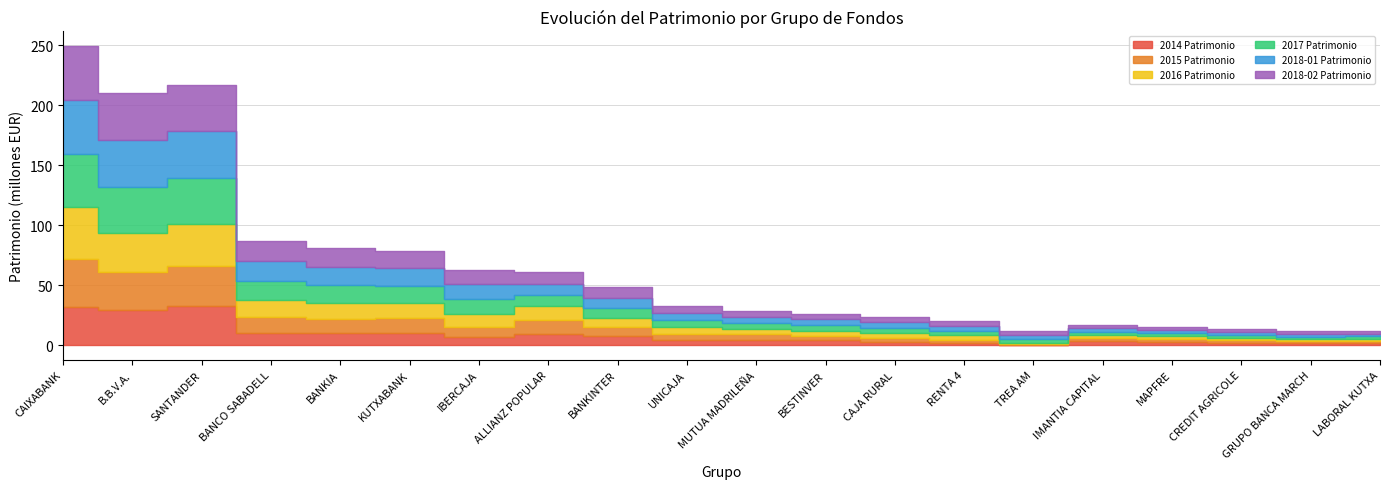

What is the average value of the 2018-01 Patrimonio series?

12058647